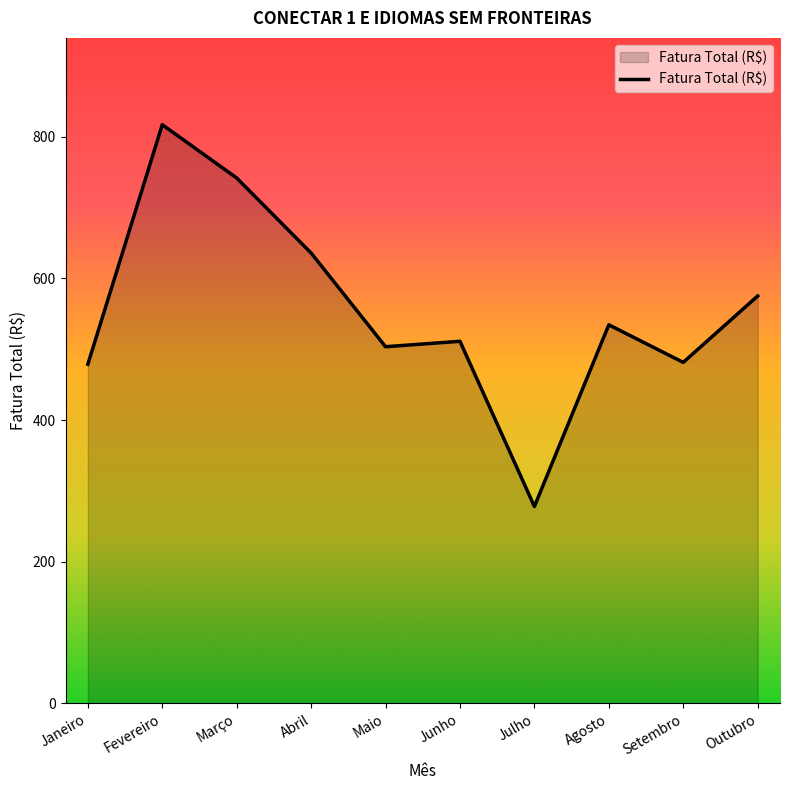

What is the change in value from Julho to Outubro?

+297.2